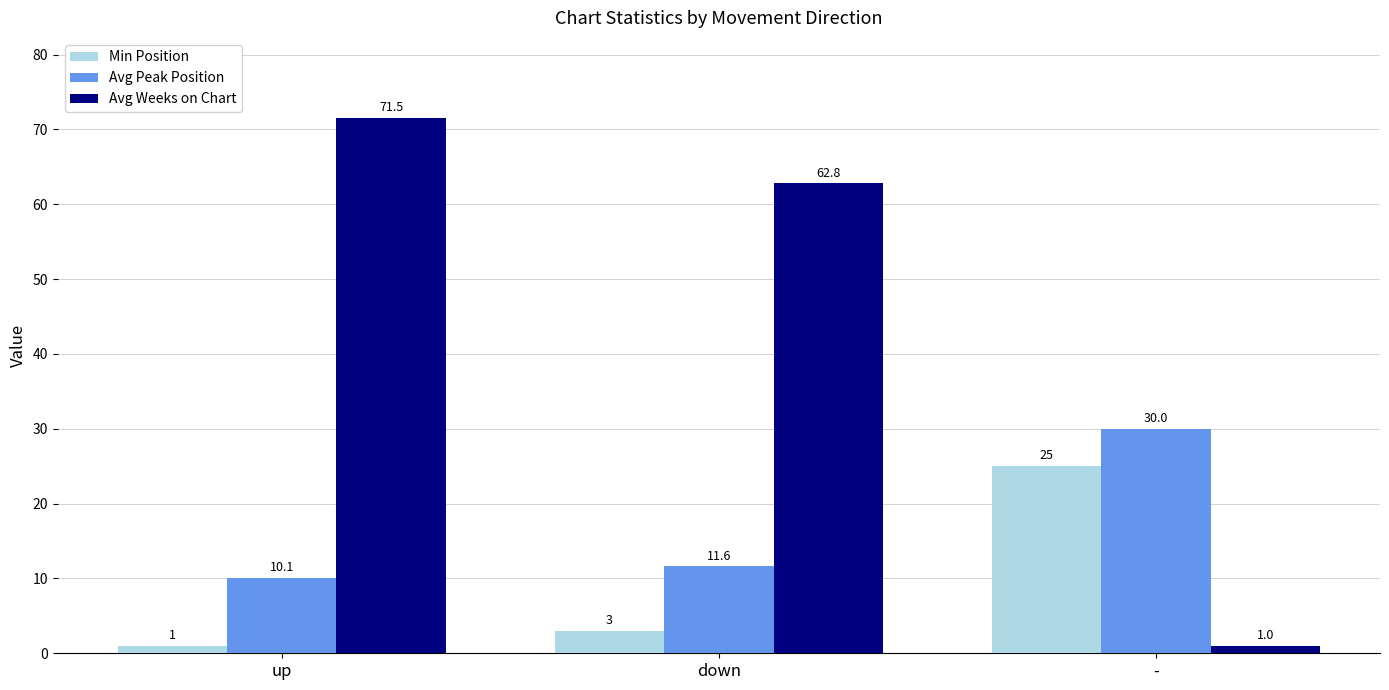

List the series in order of their peak value, lowest first.

Min Position, Avg Peak Position, Avg Weeks on Chart